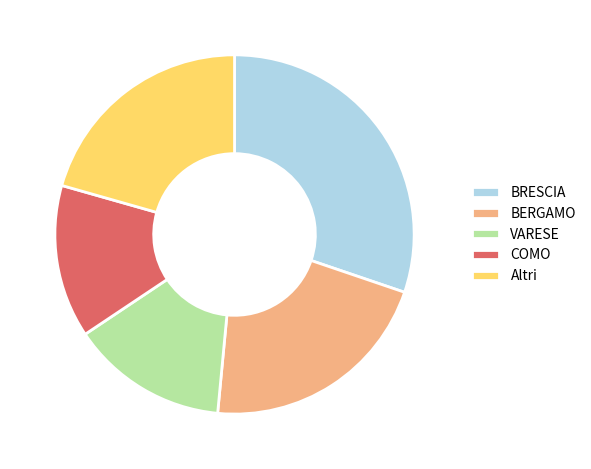

True or false: COMO accounts for 8% of the total.

False